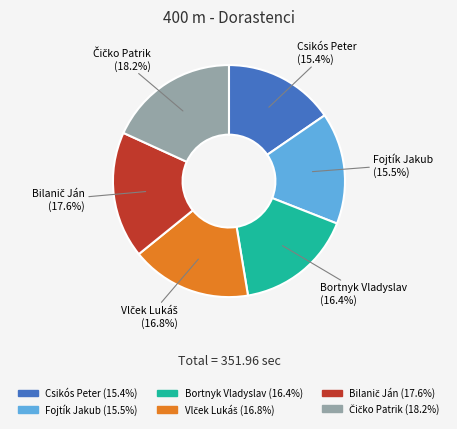

Is there any slice that represents more than half of the pie?

No